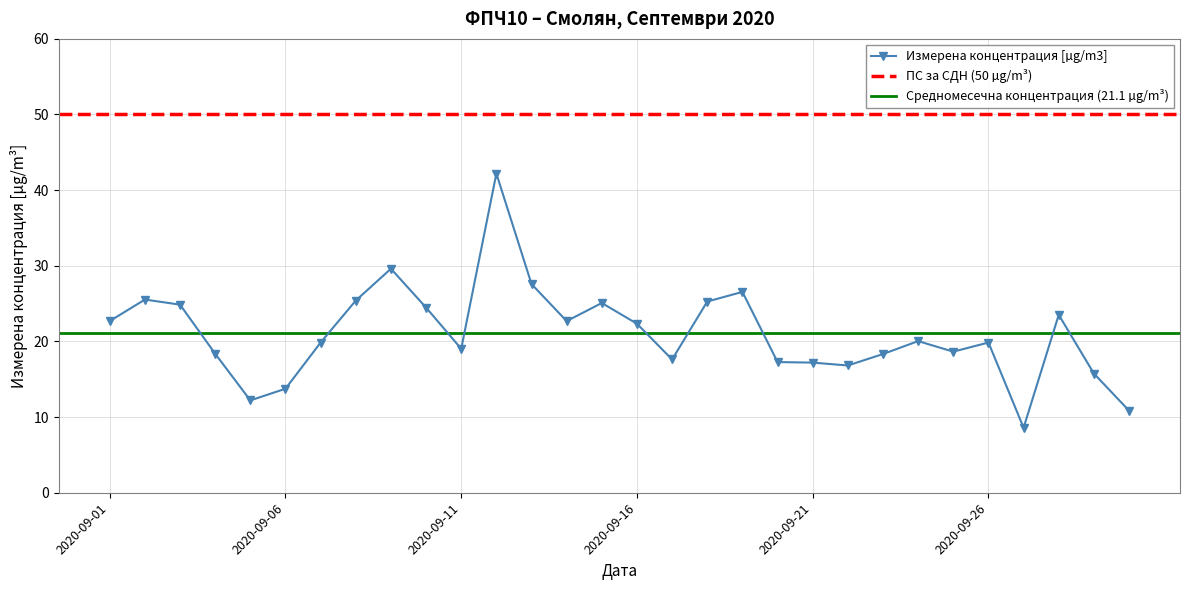

What is the minimum value shown in the chart?

8.6